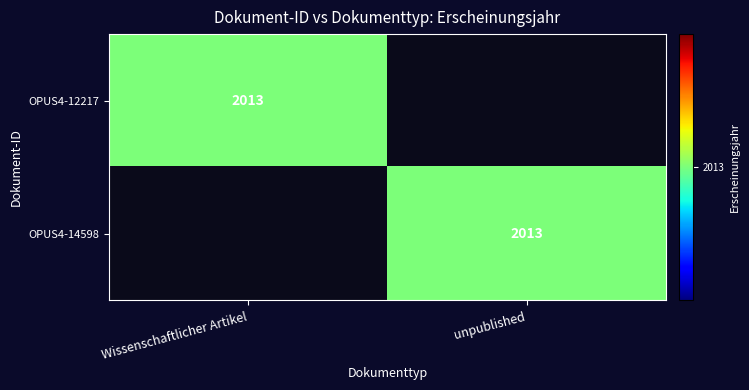

The OPUS4-12217 series shows 3072 at Wissenschaftlicher Artikel. True or false?

False